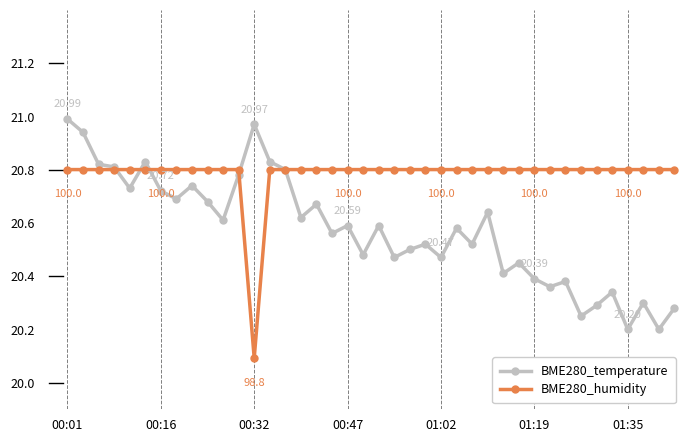

Which series has the largest total across all categories?

BME280_humidity